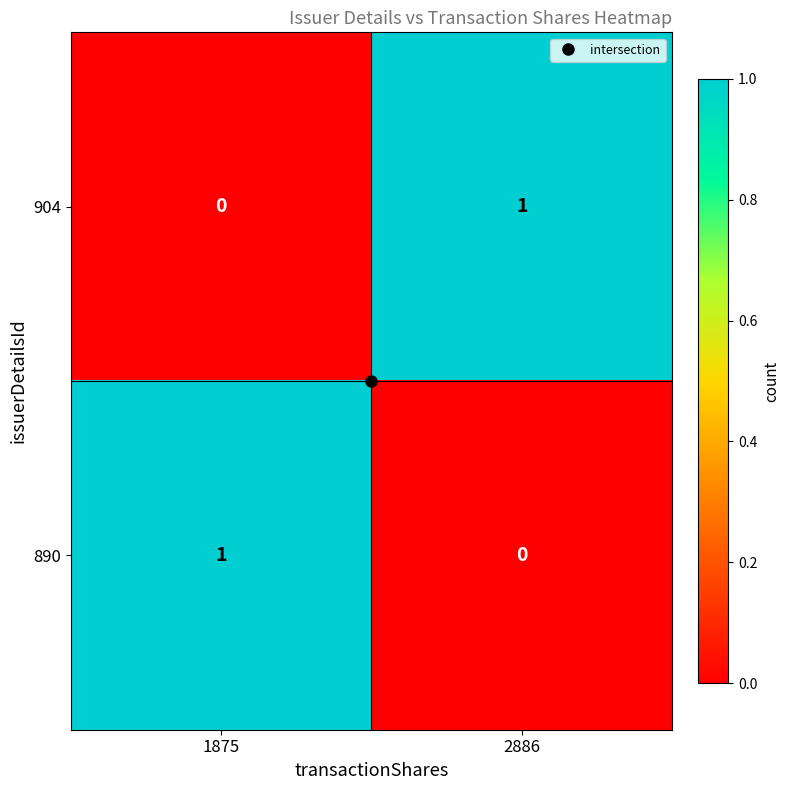

Is the value of 904 at 2886 greater than the value of 890 at 2886?

Yes